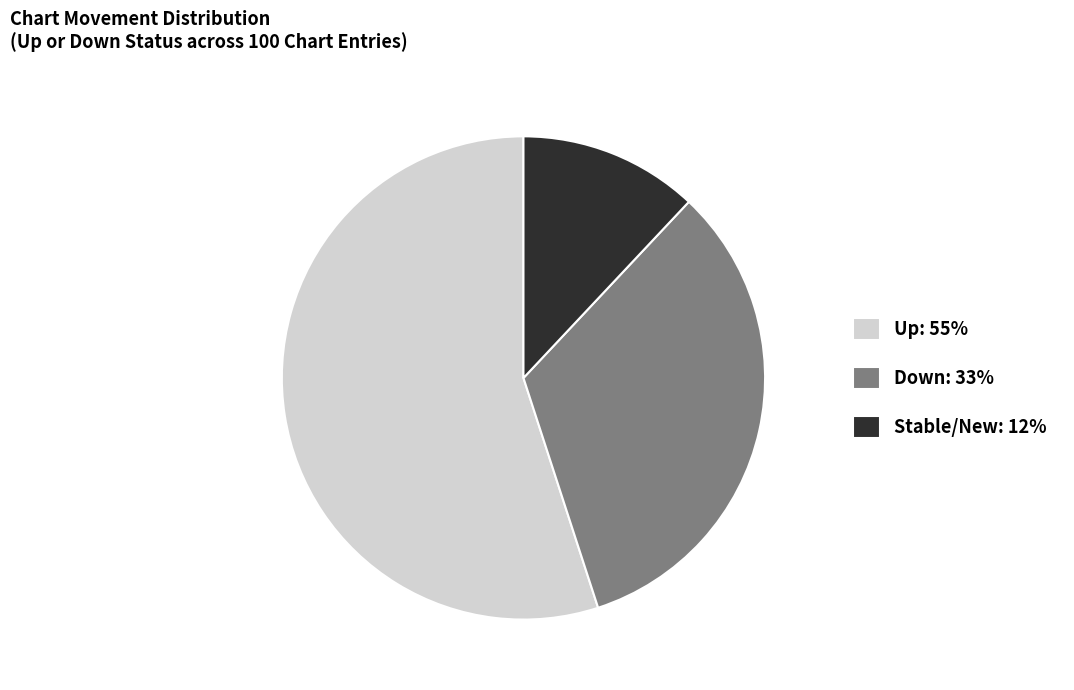

Between Up: 55% and Down: 33%, which is larger?

Up: 55%